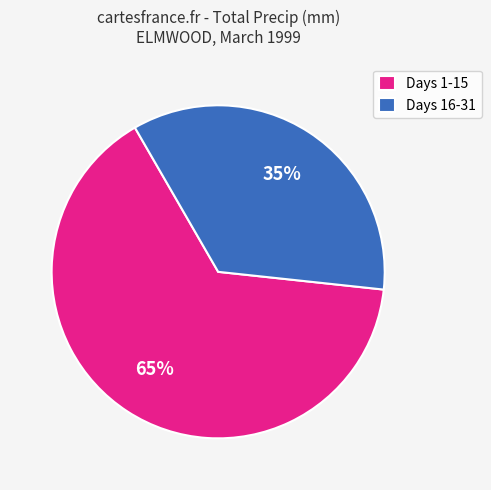

Which category has the biggest portion of the pie?

Days 1-15